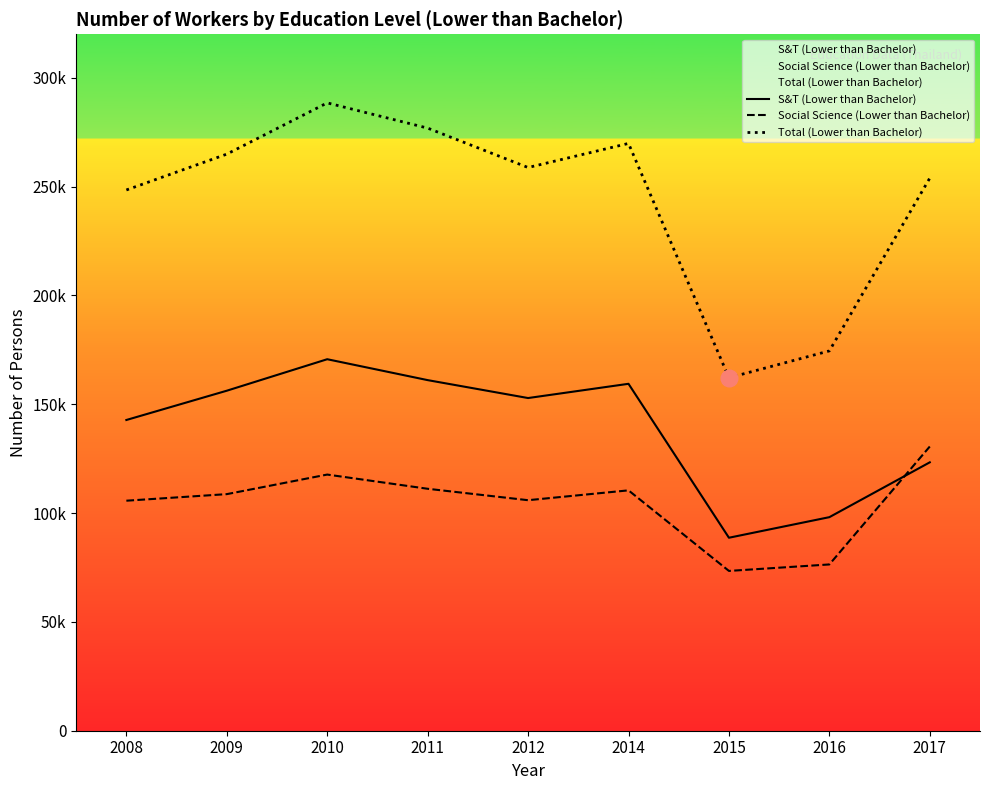

At 2010, list the series in order from smallest to largest.

Social Science (Lower than Bachelor), S&T (Lower than Bachelor), Total (Lower than Bachelor)